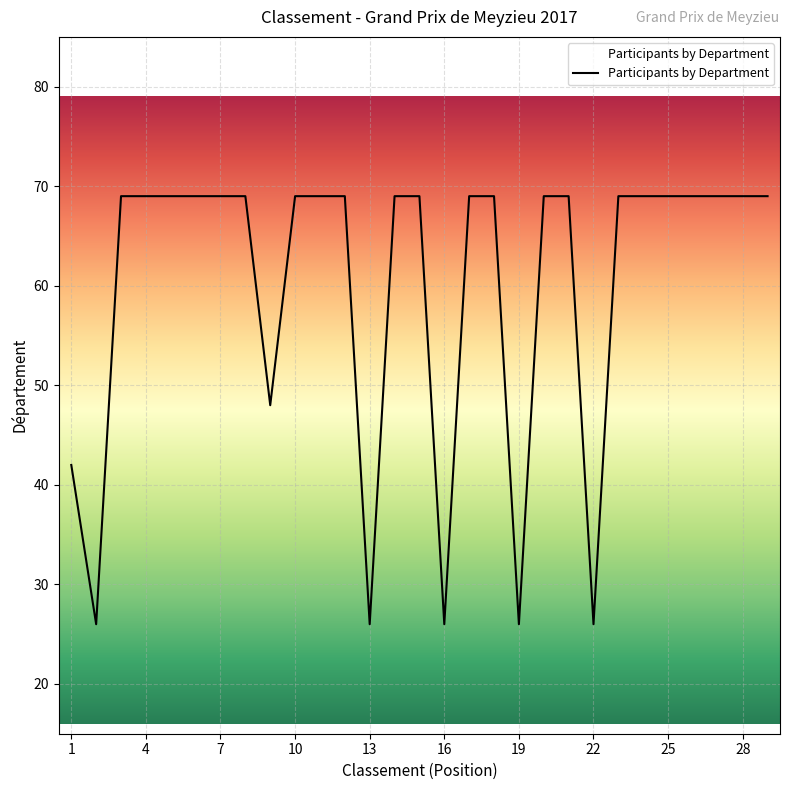

What is the smallest value displayed?

26